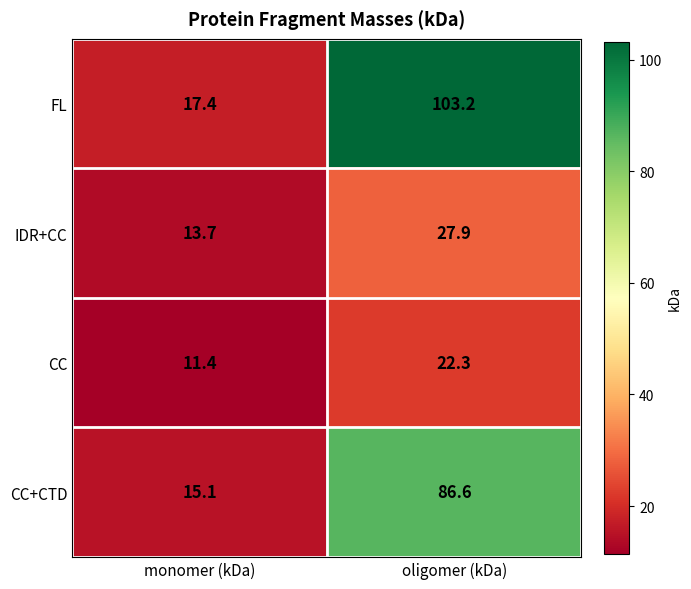

What is the approximate value of CC at monomer (kDa)?

11.4